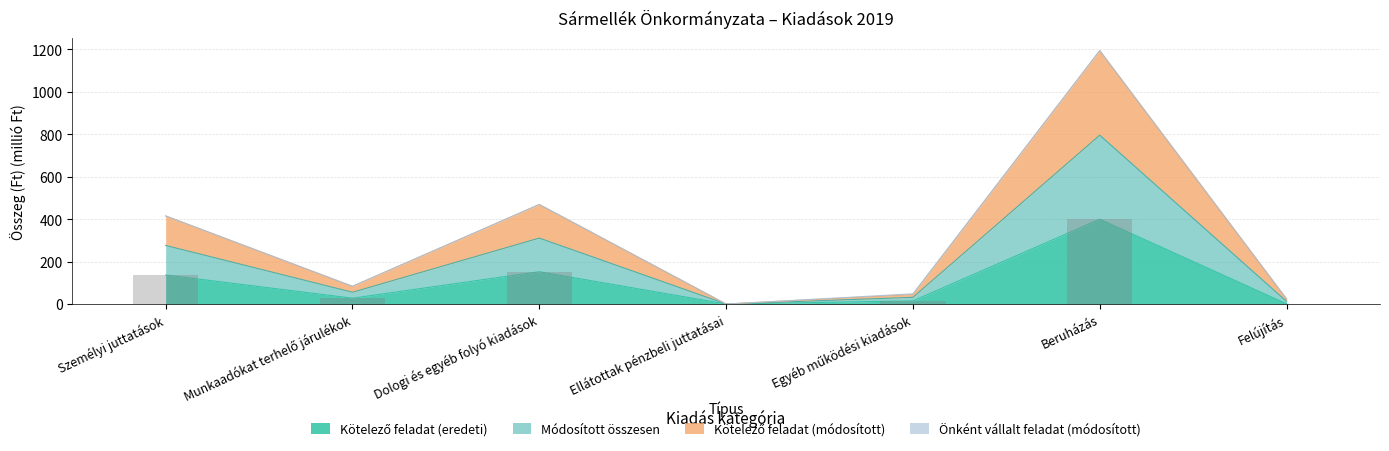

At which label does Kötelező feladat (módosított) first exceed 83?

Személyi juttatások